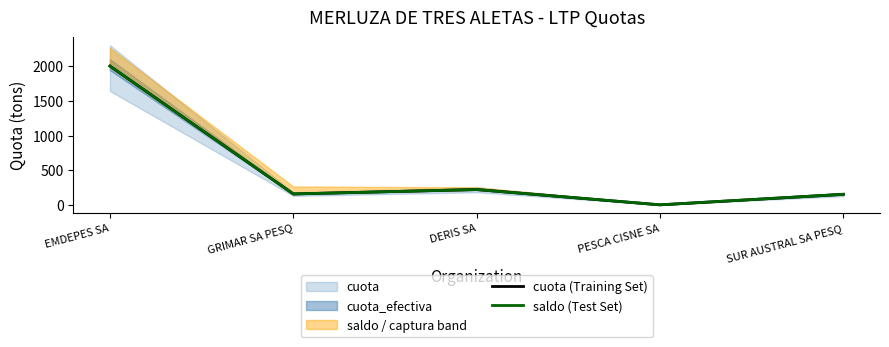

Does the chart have visible grid lines?

No